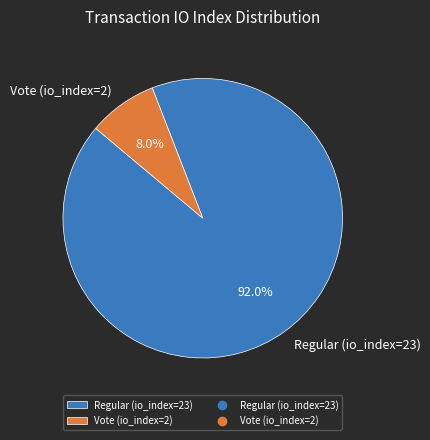

What portion of the pie excludes Regular (io_index=23)?

8.0%